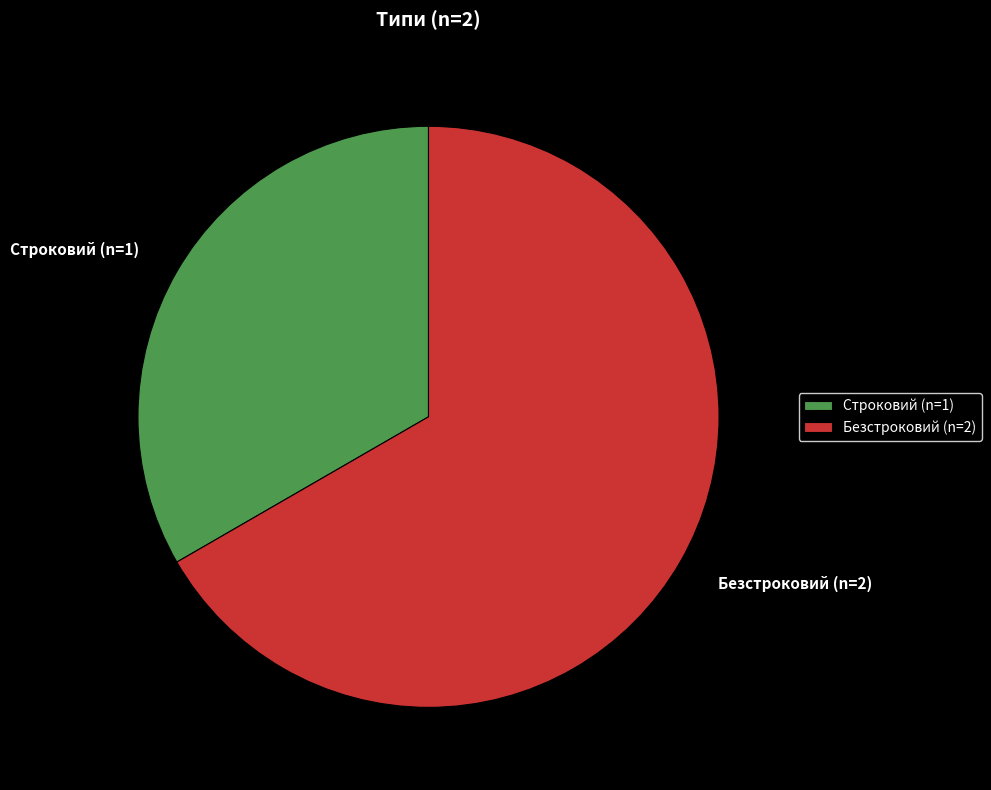

Which has a higher value, Безстроковий or Строковий?

Безстроковий